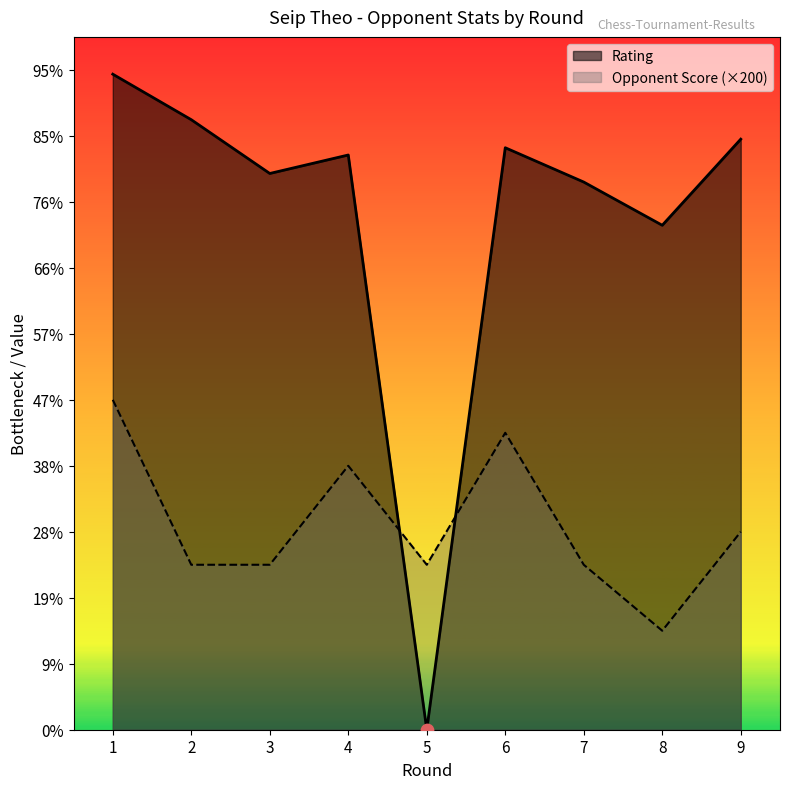

Which series reaches the minimum Y coordinate?

Rating